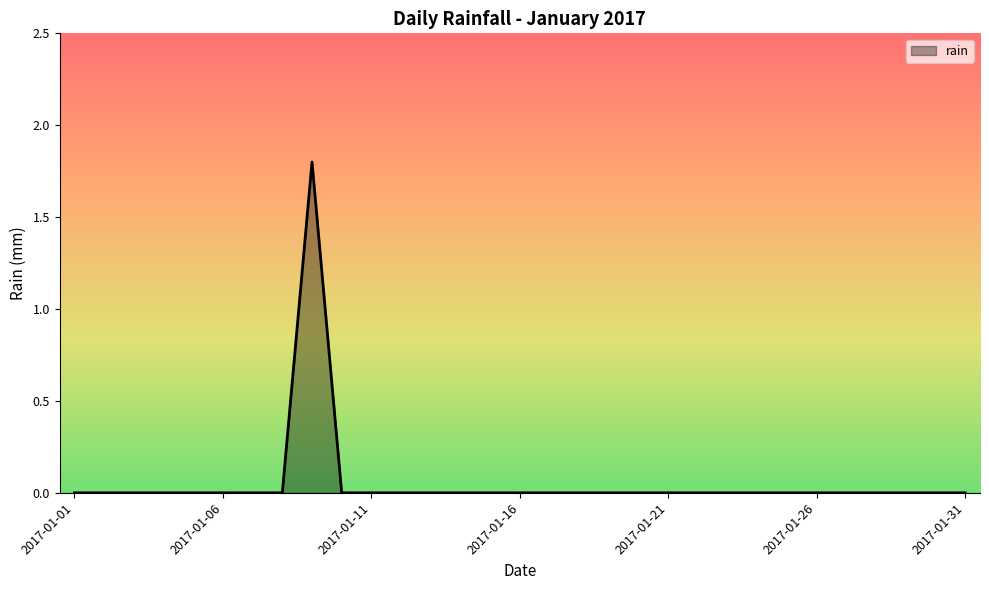

What is the maximum value shown in the chart?

1.8